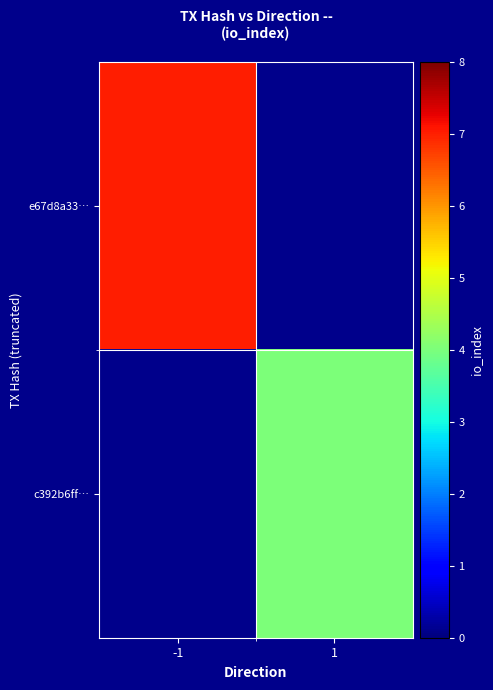

Where is e67d8a33… nearest to the value 7?

-1